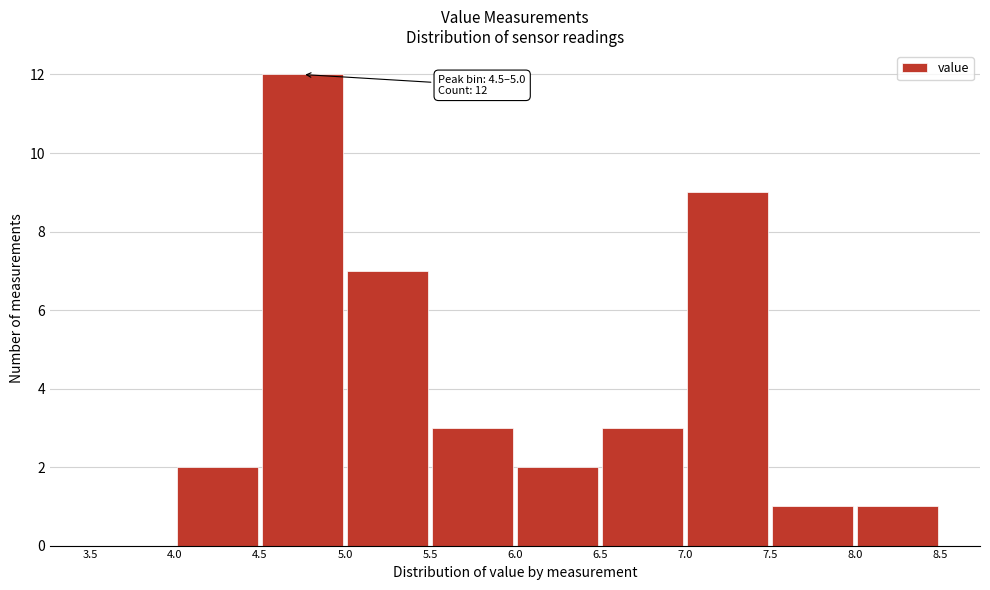

Over which range of the x-axis is the bar tallest?

4.5 to 5.0